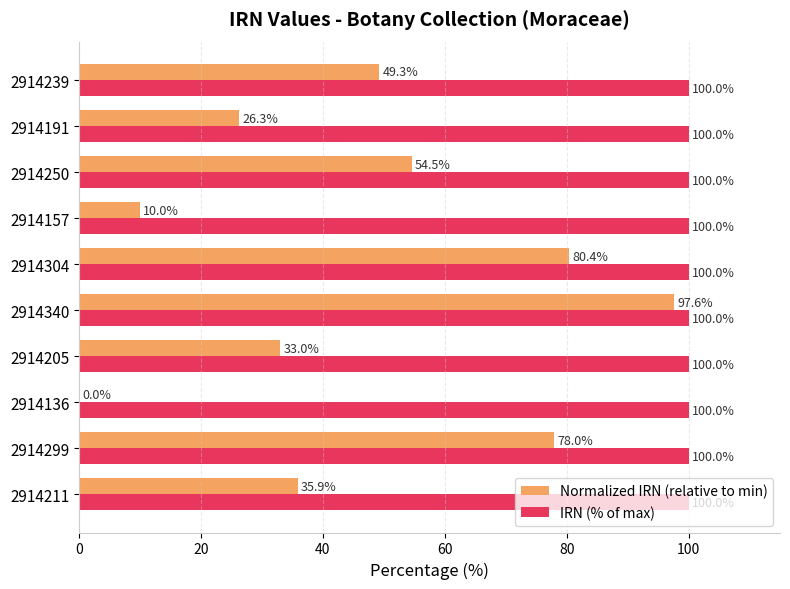

Which category has the highest value across all series?

2914340